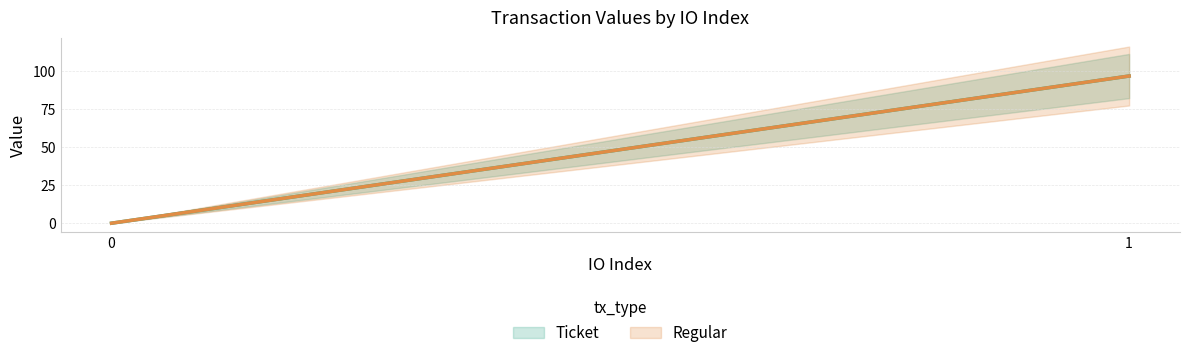

What are all the series names shown in the legend?

Ticket, Regular